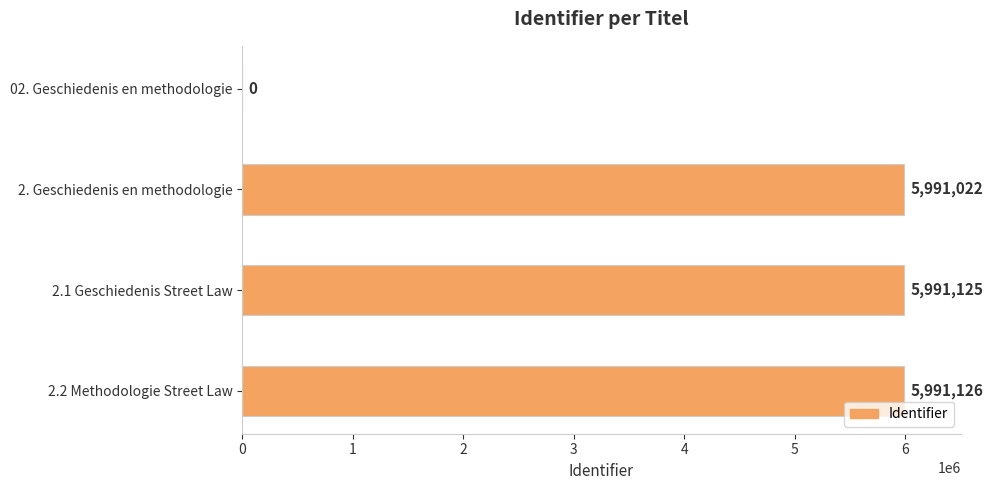

The value at 2.2 Methodologie Street Law is 9427270. True or false?

False